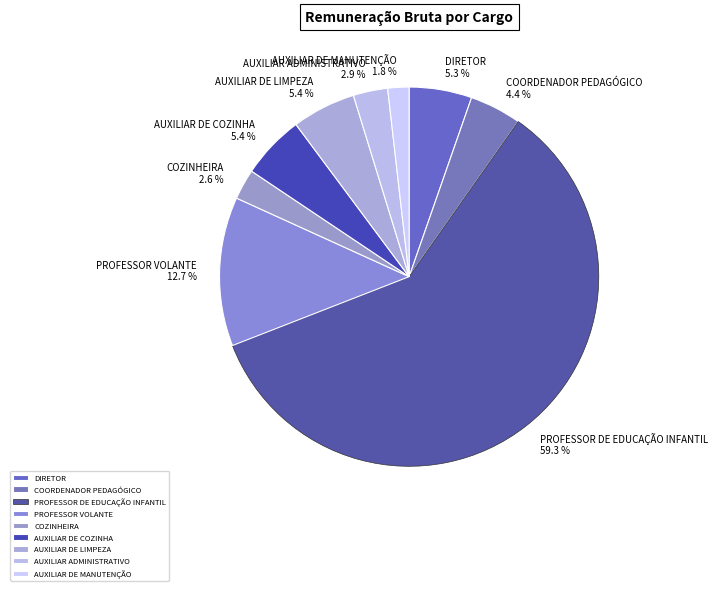

What percentage is the AUXILIAR DE MANUTENÇÃO slice, to the nearest percent?

2%